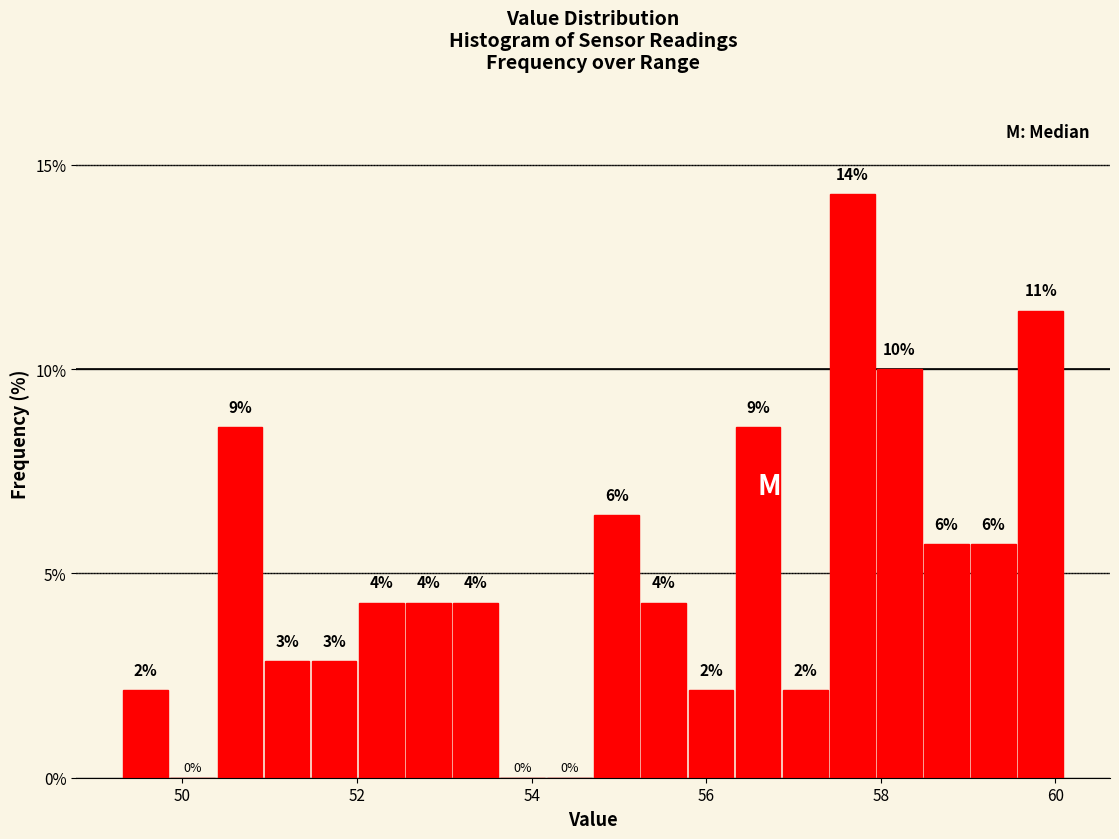

Read against the x-axis, roughly where is the centre of the tallest bar?

57.6